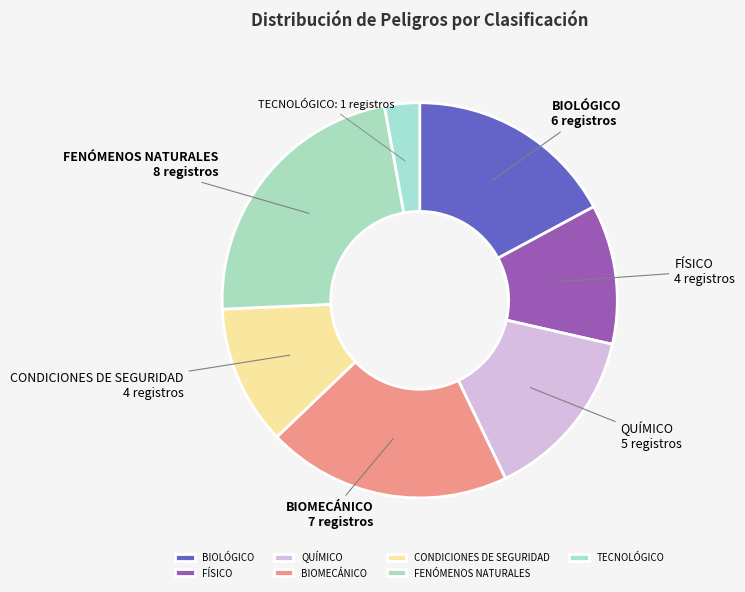

The QUÍMICO slice represents 14% of the pie. True or false?

True